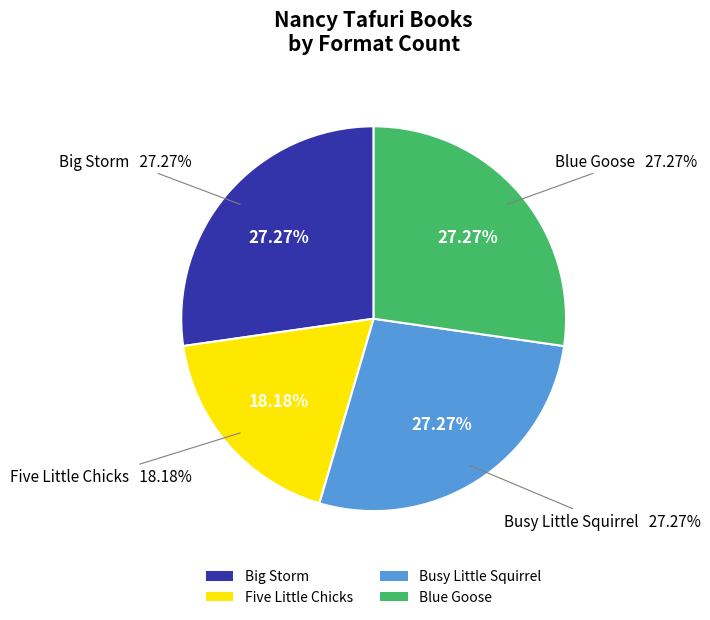

How many segments does this pie chart have?

4